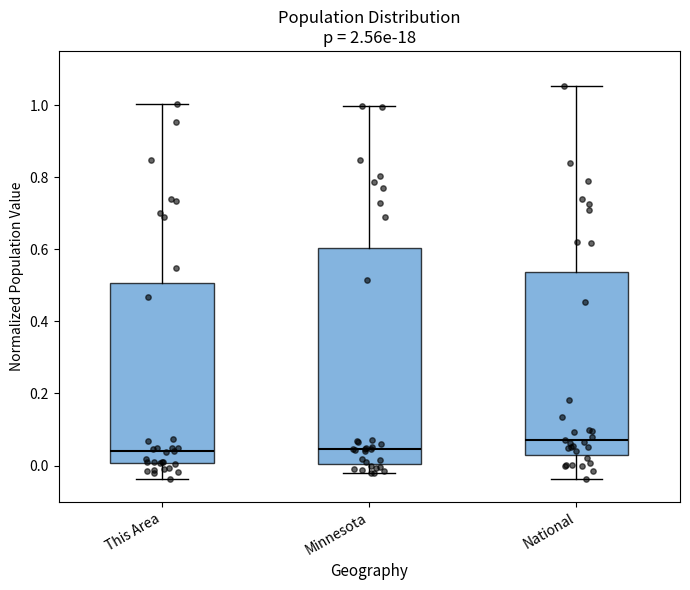

Reading left to right, transcribe this box plot: for each box, give where its median line is, the range the box spans, and where its two whiskers end, as read against the y-axis. The values are not printed on the chart, so give them approximately, as read against the axis.

This Area: median 0.04, box 0.00 to 0.50, whiskers -0.04 to 1.00
Minnesota: median 0.04, box 0.00 to 0.60, whiskers -0.02 to 1.00
National: median 0.08, box 0.04 to 0.54, whiskers -0.04 to 1.06